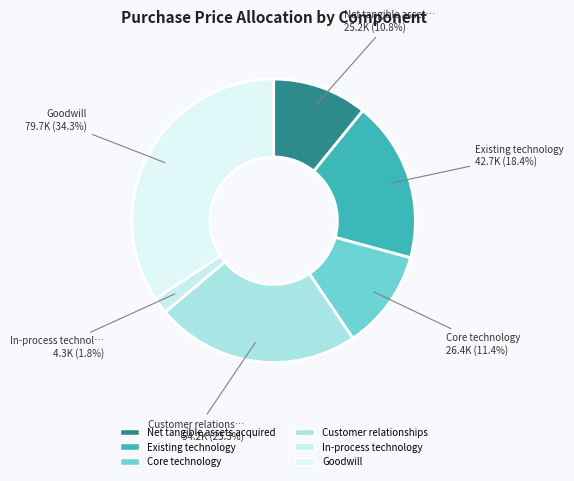

To the nearest percent, what is the average slice percentage?

17%